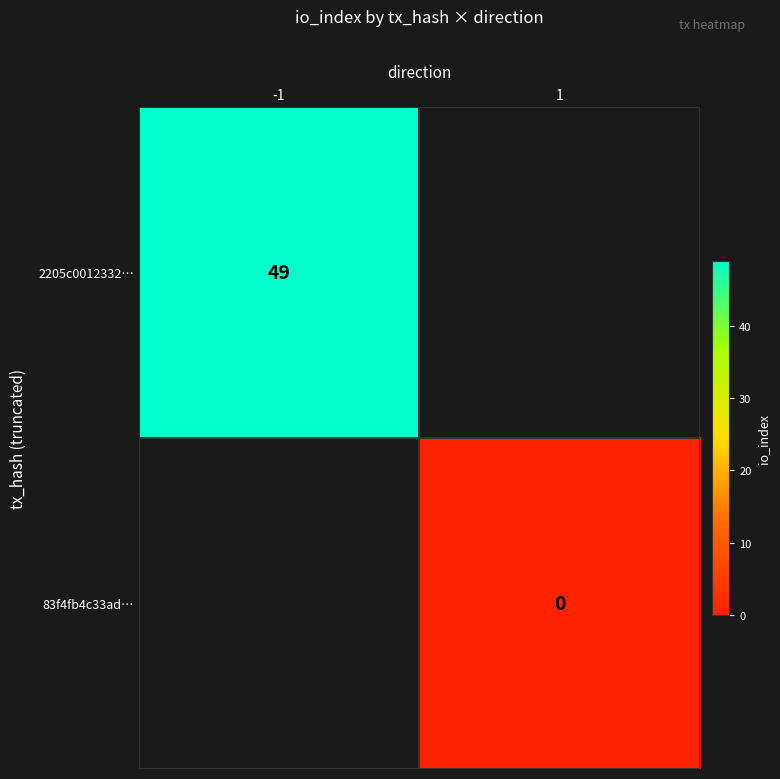

True or false: 2205c0012332… has a value of 87 at -1.

False